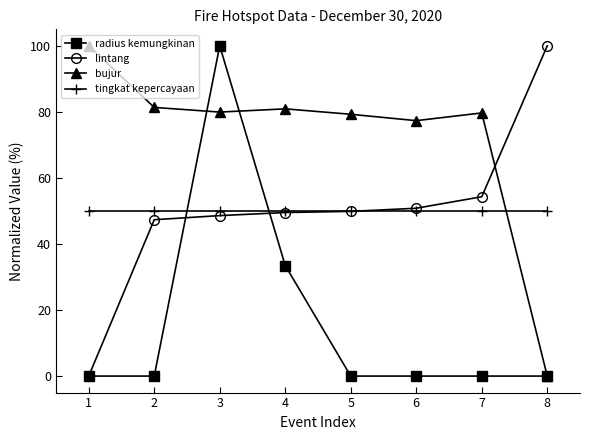

What is the value of the bujur point at the 2nd from the left?

81.4